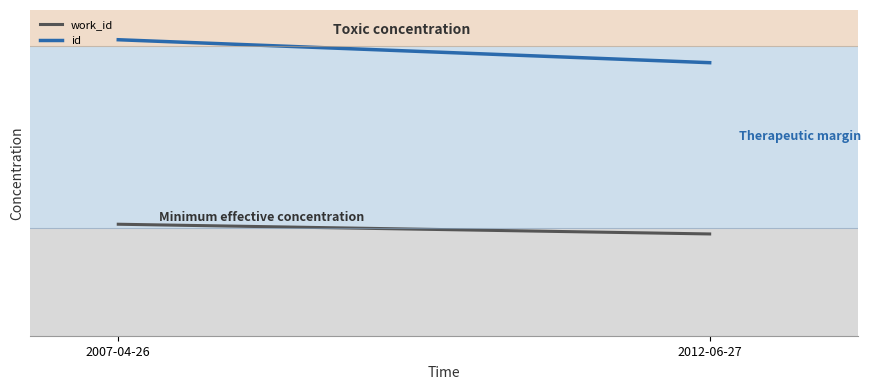

Is the value of id at 2012-06-27 greater than the value of work_id at 2007-04-26?

Yes